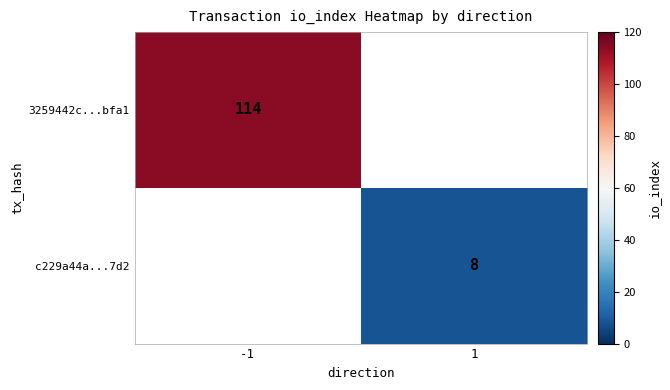

Is the value of c229a44a...7d2 at 1 greater than the value of 3259442c...bfa1 at -1?

No